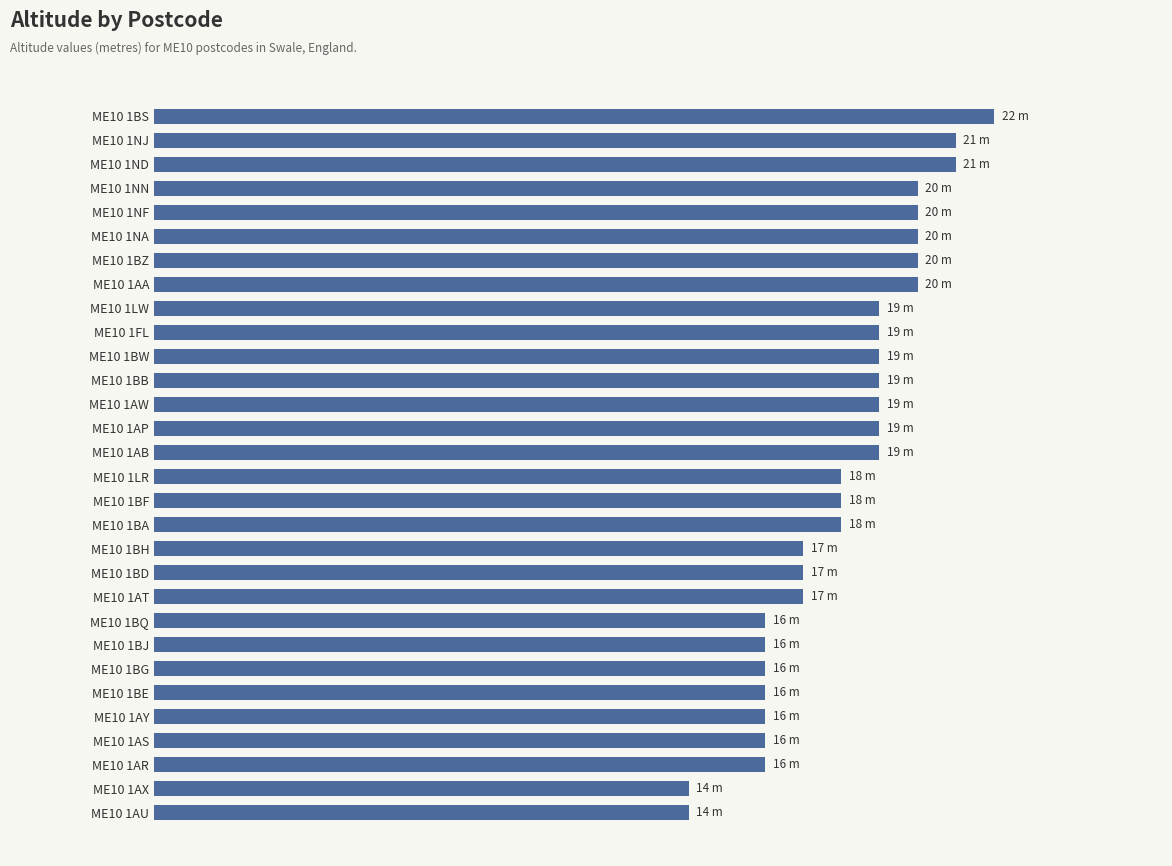

Count the values in the range 16 to 20.

25